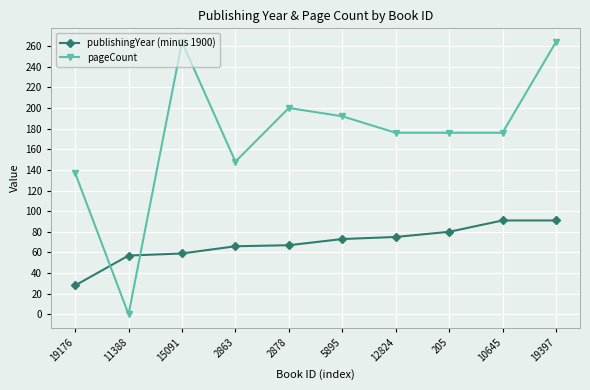

What is the minimum value for publishingYear (minus 1900)?

28